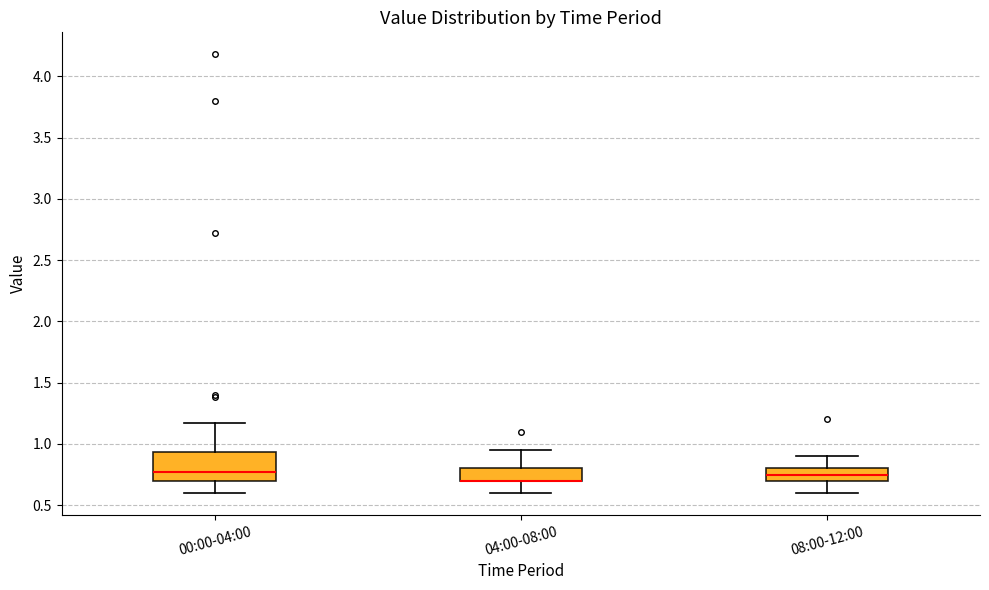

Comparing the boxes themselves (not the whiskers), which one is the tallest?

00:00-04:00